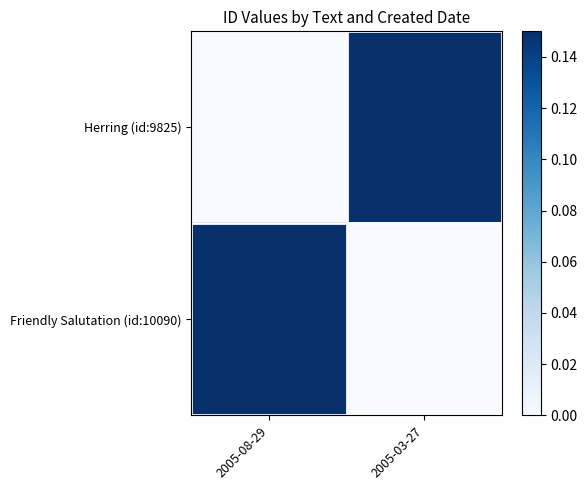

Reading left to right, transcribe all the data shown in this chart.

Herring (id:9825): 2005-08-29=0.0	2005-03-27=0.1
Friendly Salutation (id:10090): 2005-08-29=0.1	2005-03-27=0.0